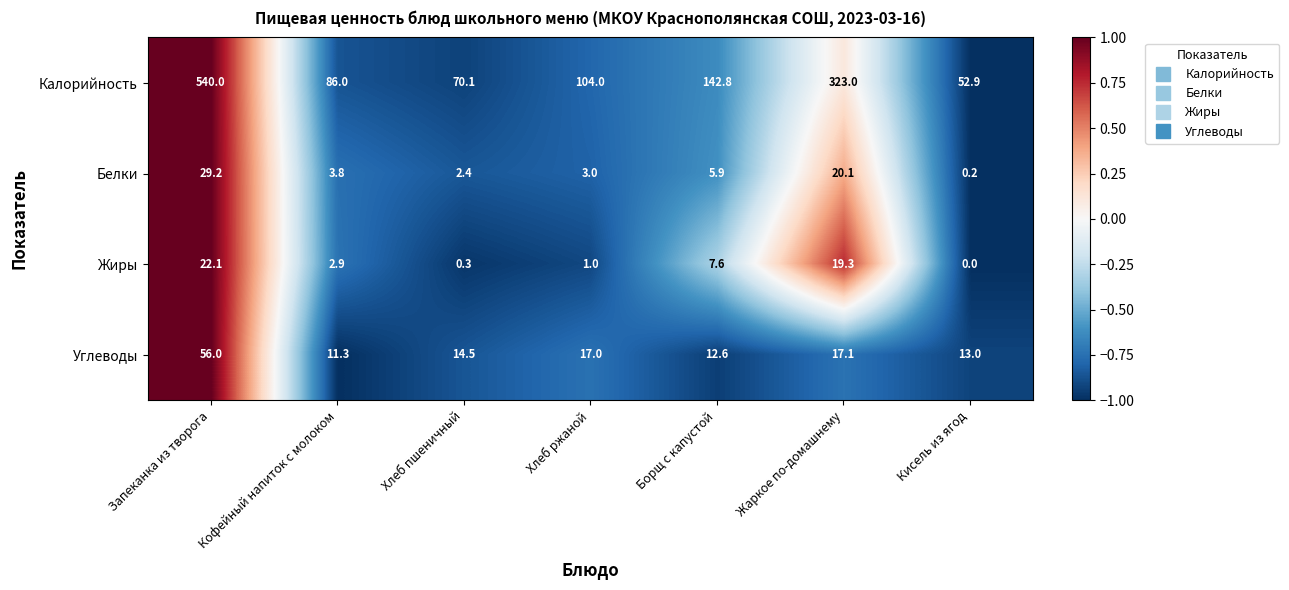

Which label corresponds to the largest value in the chart?

Запеканка из творога